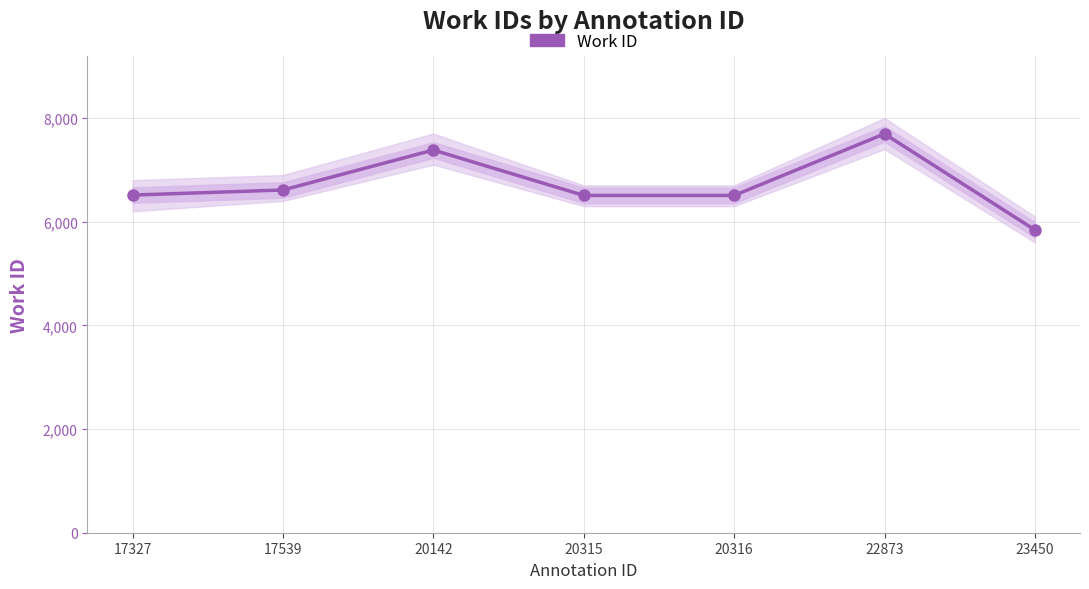

Does the chart display data point markers on the line(s)?

Yes